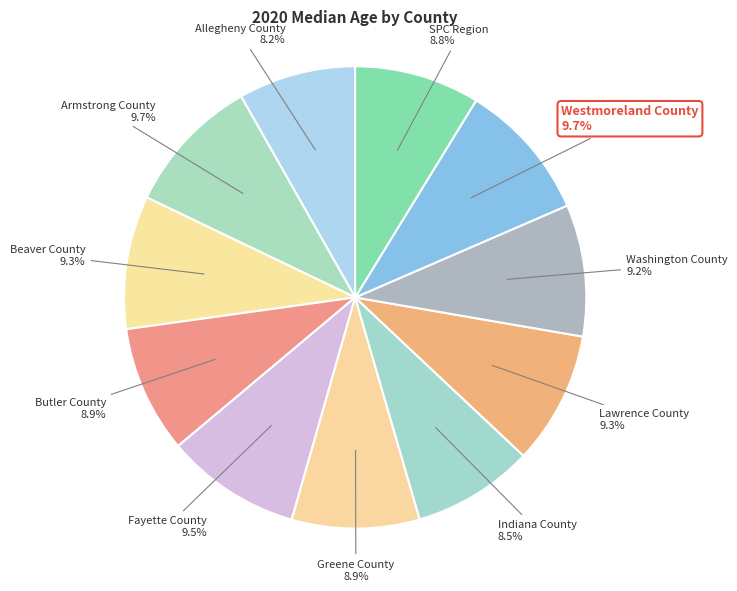

How many segments does this pie chart have?

11